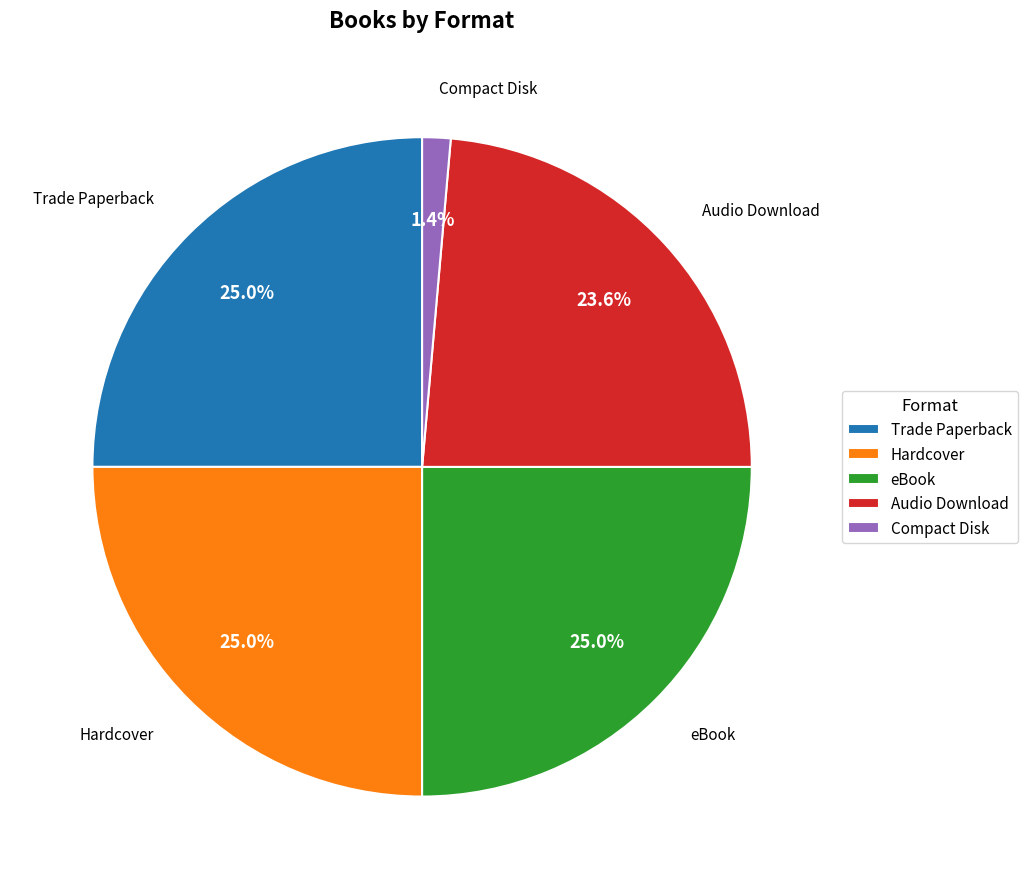

How many segments does this pie chart have?

5